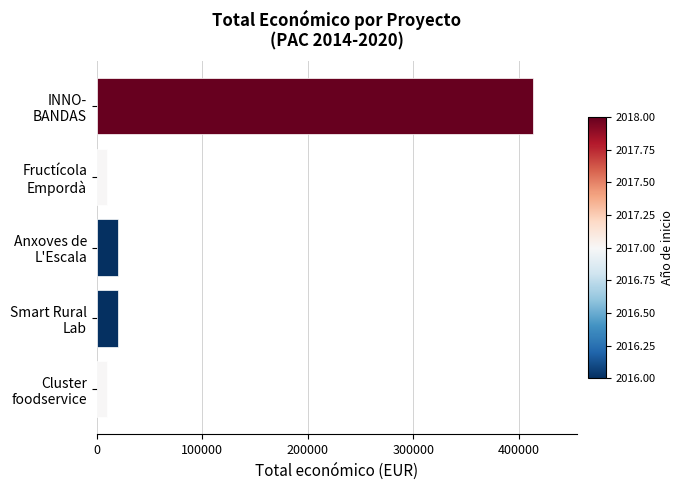

What is the maximum value shown in the chart?

413450